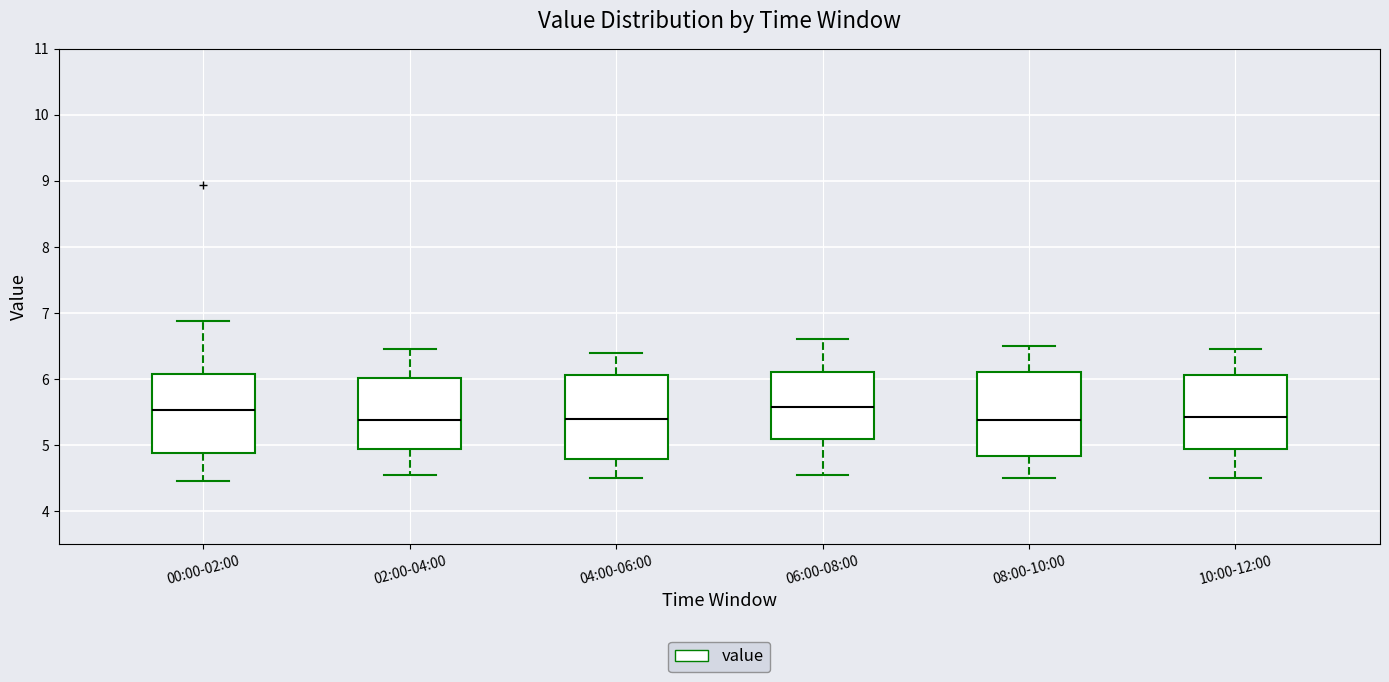

Reading left to right, read every box against the y-axis: the position of its median line, the range the box covers, and the ends of its whiskers. The values are not printed on the chart, so give them approximately, as read against the axis.

00:00-02:00: median 5.5, box 4.9 to 6.1, whiskers 4.5 to 6.9
02:00-04:00: median 5.4, box 4.9 to 6.0, whiskers 4.6 to 6.5
04:00-06:00: median 5.4, box 4.8 to 6.1, whiskers 4.5 to 6.4
06:00-08:00: median 5.6, box 5.1 to 6.1, whiskers 4.6 to 6.6
08:00-10:00: median 5.4, box 4.8 to 6.1, whiskers 4.5 to 6.5
10:00-12:00: median 5.4, box 4.9 to 6.1, whiskers 4.5 to 6.5